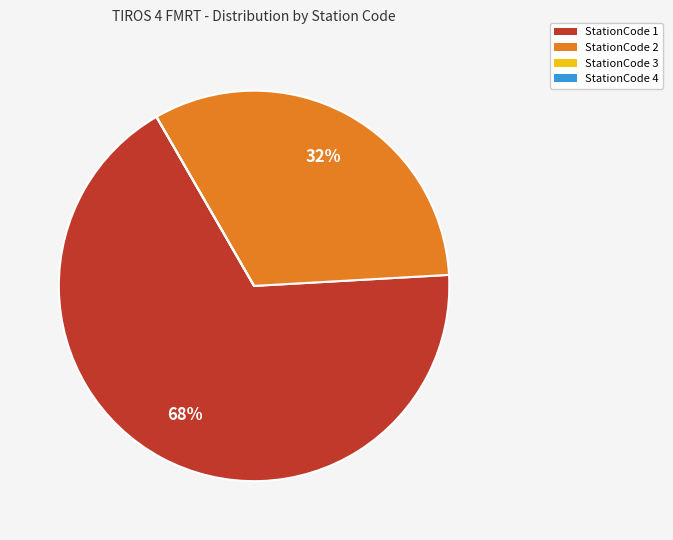

Which slice represents more than half of the pie?

StationCode 1